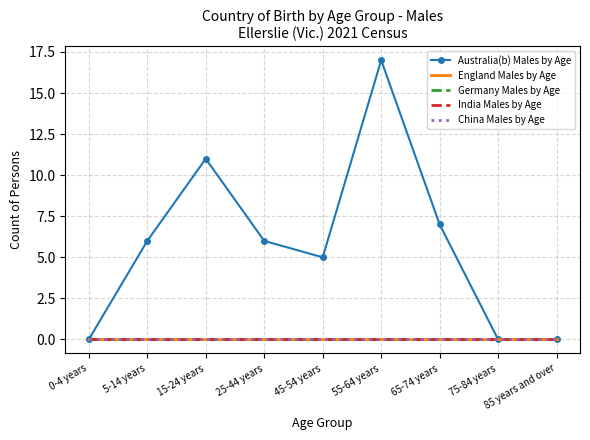

Reading right to left, list all the values displayed in this chart.

Australia(b) Males by Age: 85 years and over=0	75-84 years=0	65-74 years=7	55-64 years=17	45-54 years=5	25-44 years=6	15-24 years=11	5-14 years=6	0-4 years=0
England Males by Age: 85 years and over=0	75-84 years=0	65-74 years=0	55-64 years=0	45-54 years=0	25-44 years=0	15-24 years=0	5-14 years=0	0-4 years=0
Germany Males by Age: 85 years and over=0	75-84 years=0	65-74 years=0	55-64 years=0	45-54 years=0	25-44 years=0	15-24 years=0	5-14 years=0	0-4 years=0
India Males by Age: 85 years and over=0	75-84 years=0	65-74 years=0	55-64 years=0	45-54 years=0	25-44 years=0	15-24 years=0	5-14 years=0	0-4 years=0
China Males by Age: 85 years and over=0	75-84 years=0	65-74 years=0	55-64 years=0	45-54 years=0	25-44 years=0	15-24 years=0	5-14 years=0	0-4 years=0